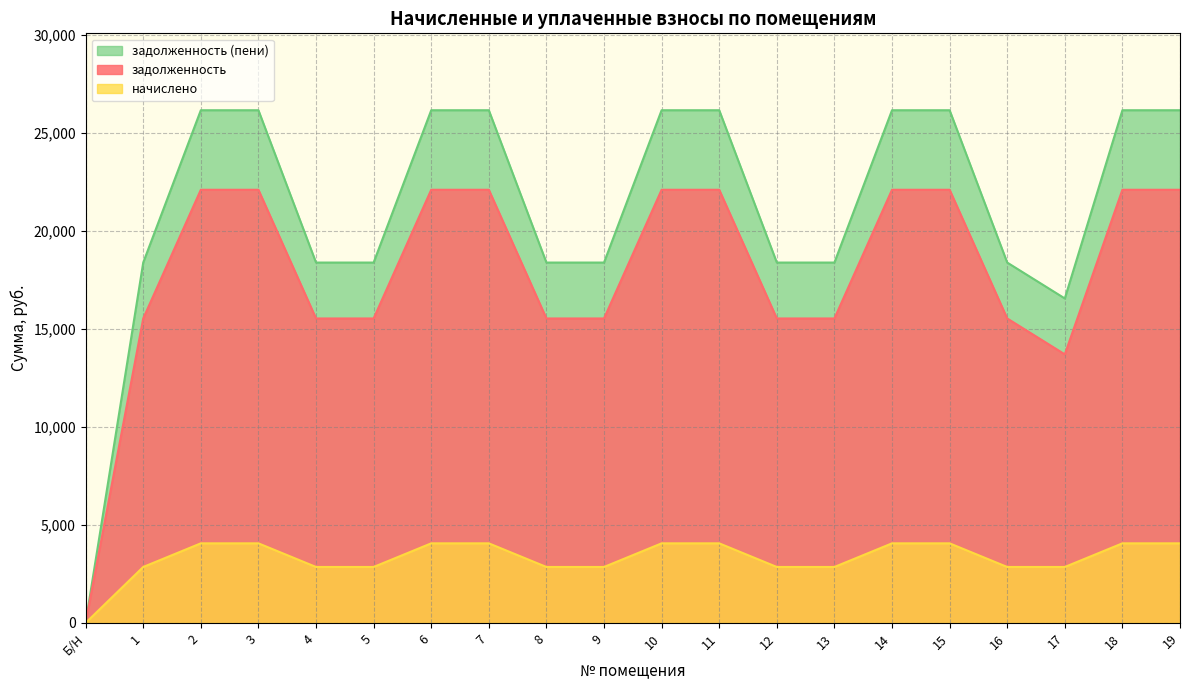

Which has a higher value, 15 or 4?

15